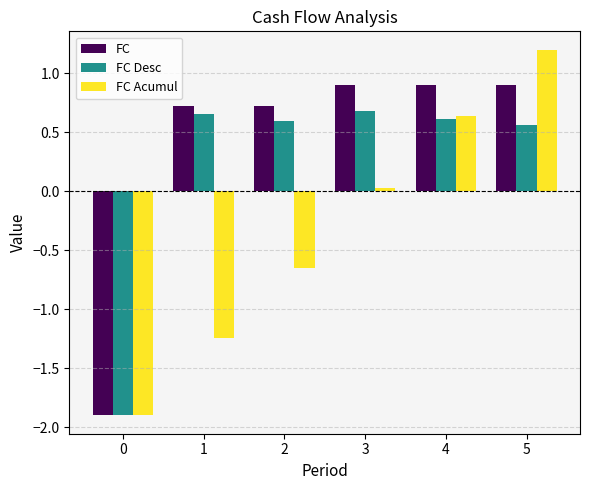

What is the difference between the maximum and minimum values in the FC Acumul series?

3.1